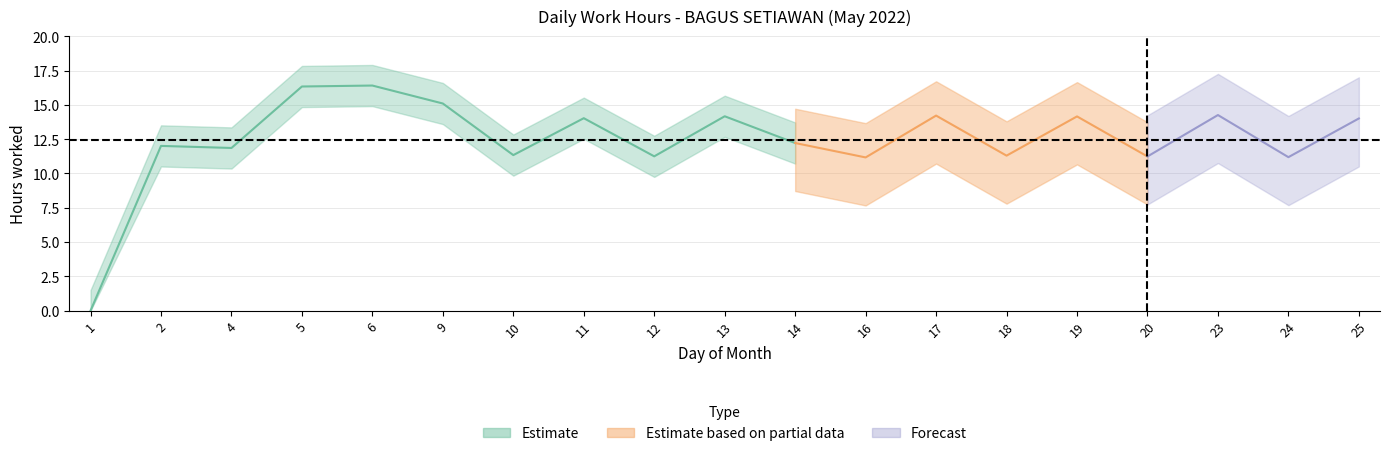

True or false: the data has more than 2 interior local peaks.

True